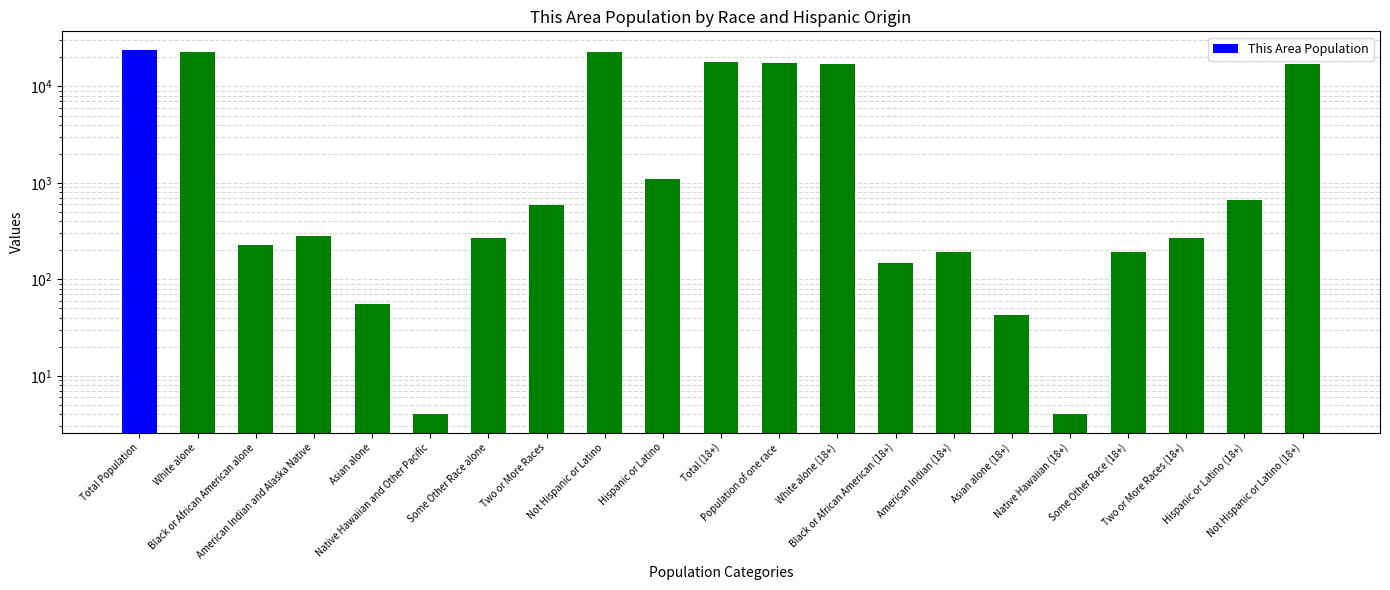

List the labels in order of value, largest first.

Total Population, Not Hispanic or Latino, White alone, Total (18+), Population of one race, Not Hispanic or Latino (18+), White alone (18+), Hispanic or Latino, Hispanic or Latino (18+), Two or More Races, American Indian and Alaska Native, Some Other Race alone, Two or More Races (18+), Black or African American alone, American Indian (18+), Some Other Race (18+), Black or African American (18+), Asian alone, Asian alone (18+), Native Hawaiian and Other Pacific, Native Hawaiian (18+)